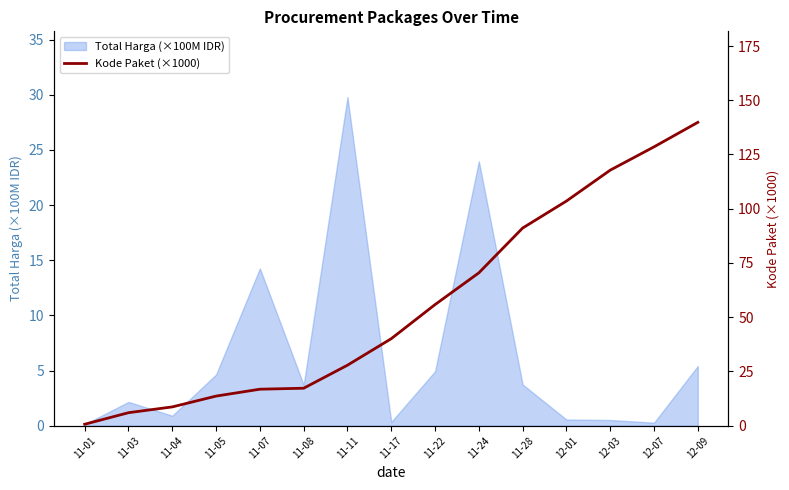

Where is the data nearest to the value 70?

11-24